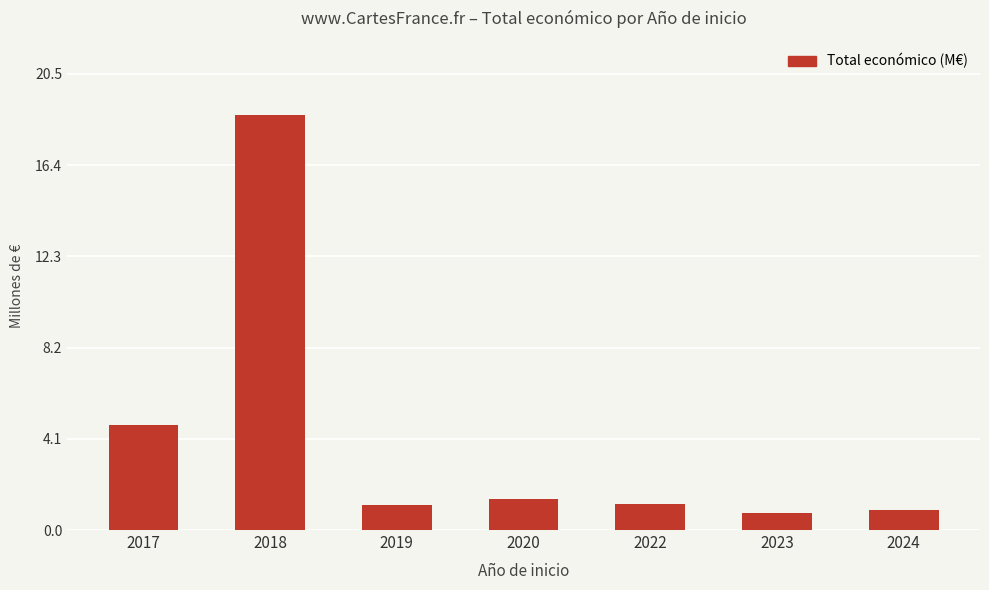

Count the number of categories in the chart.

7